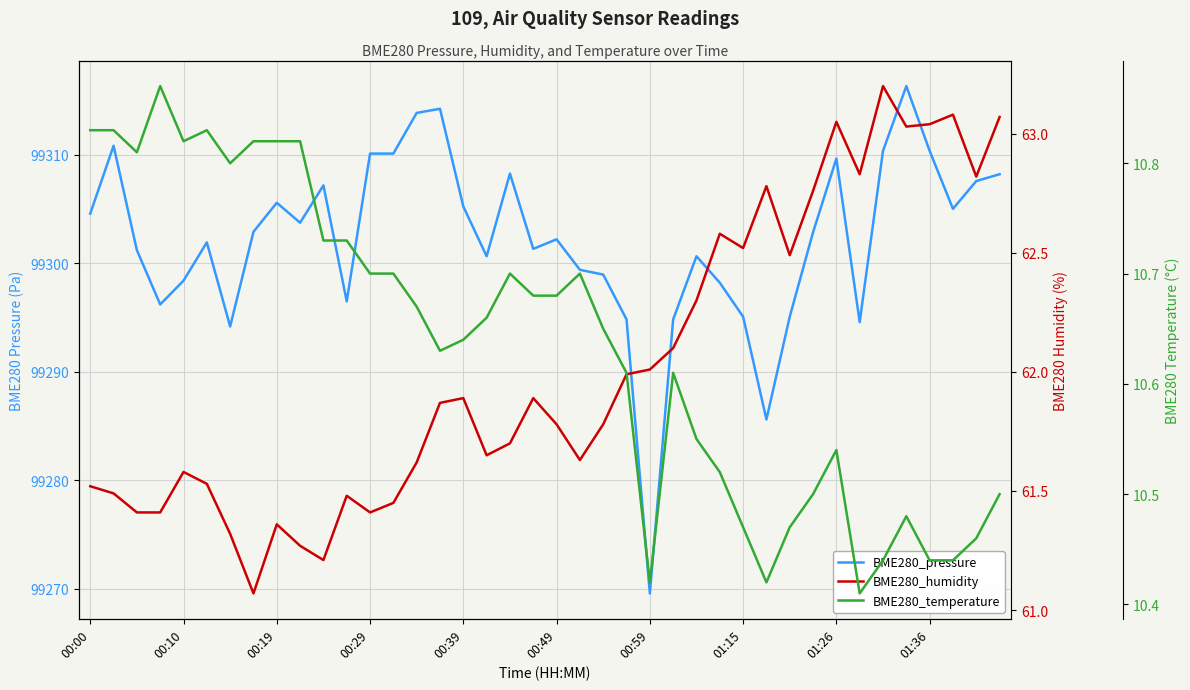

Count the number of categories in the chart.

40